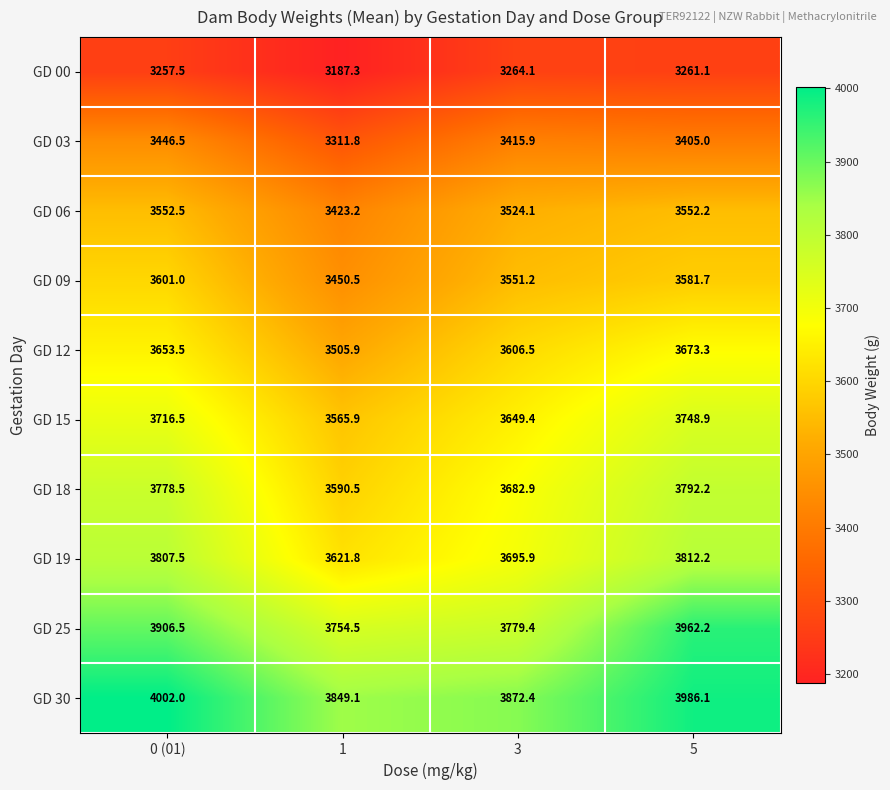

How many data points does each series have?

4